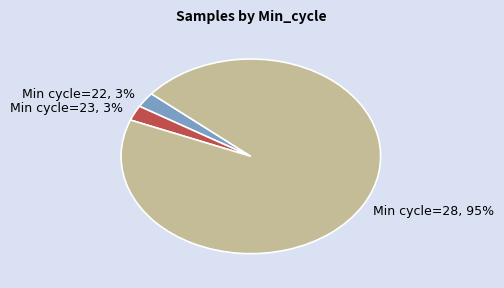

Does any single category account for the majority?

Yes